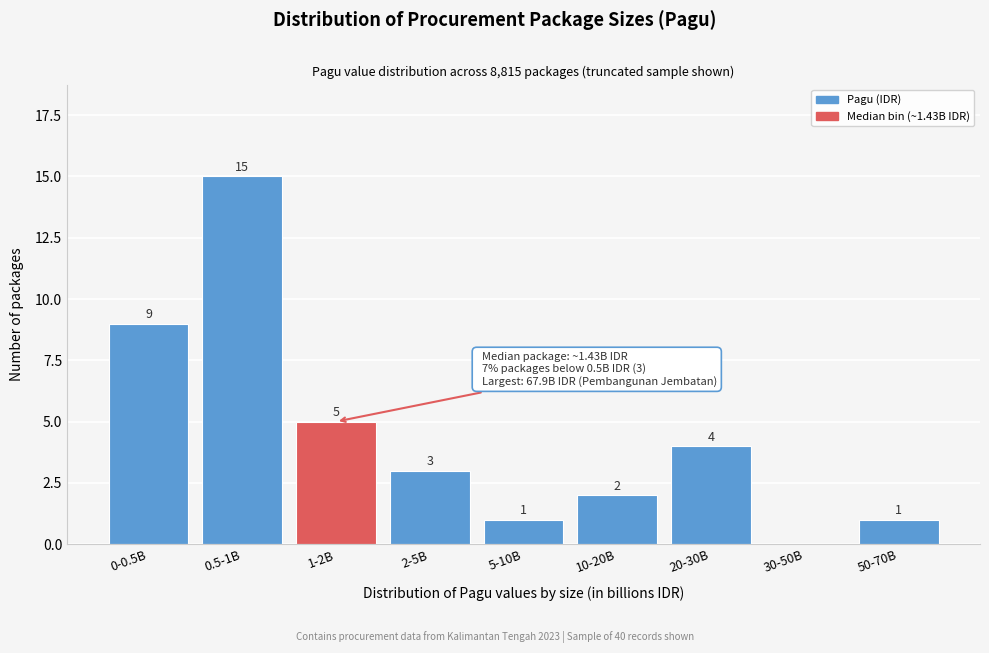

Reading left to right, what are all the values shown in this chart?

0-0.5B=9	0.5-1B=15	1-2B=5	2-5B=3	5-10B=1	10-20B=2	20-30B=4	30-50B=0	50-70B=1